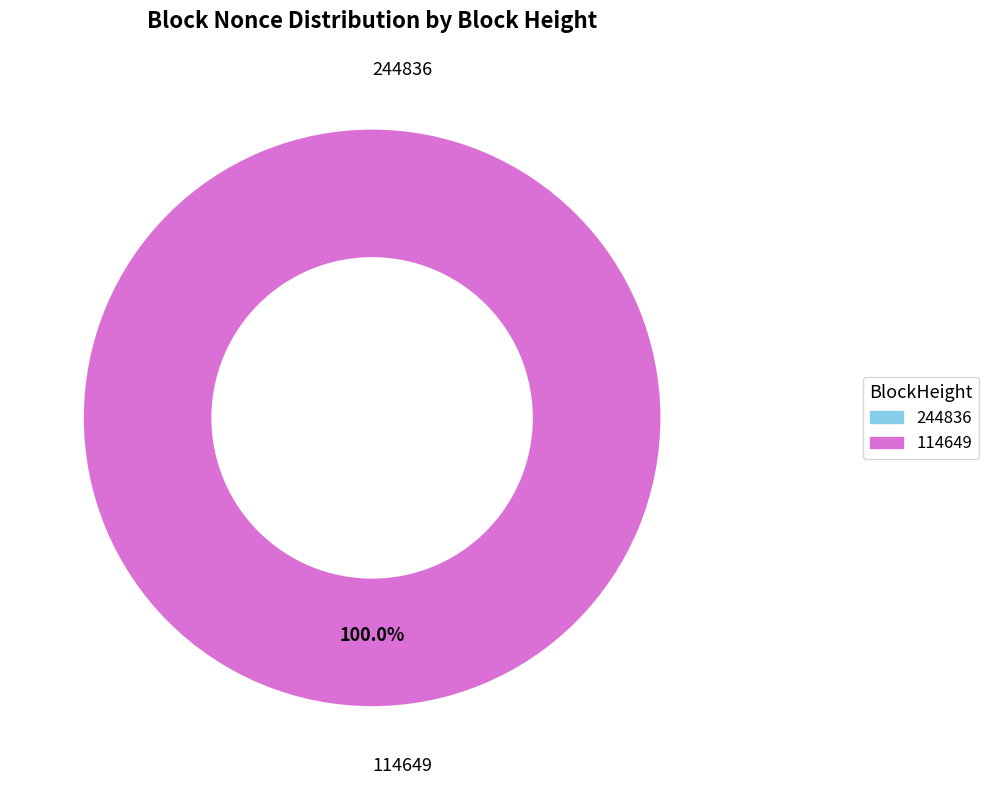

To the nearest percent, what portion does 114649 represent?

100%